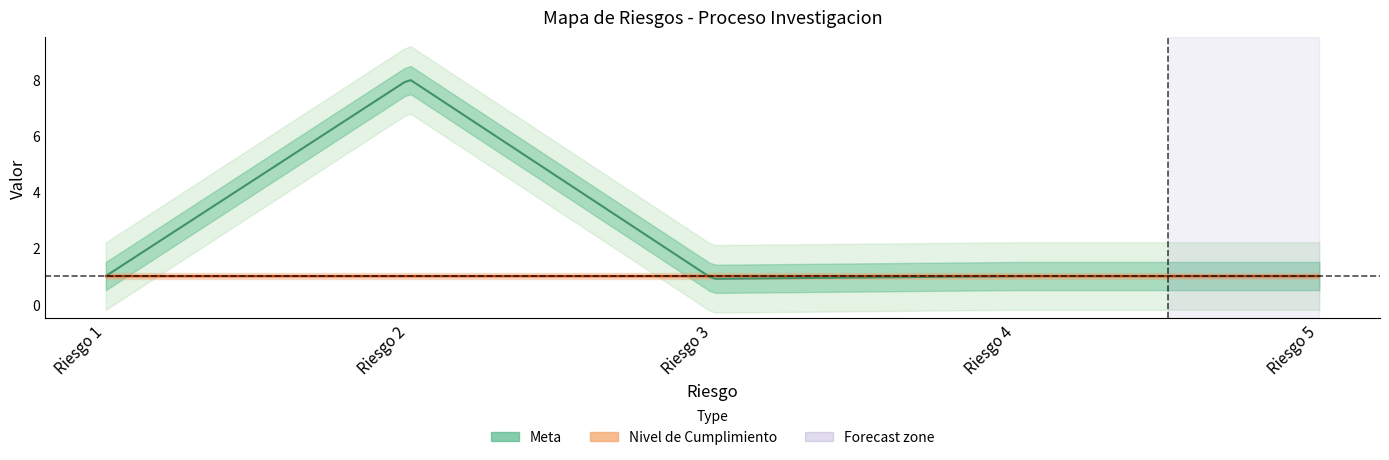

What are all the series names shown in the legend?

Meta, Nivel de Cumplimiento